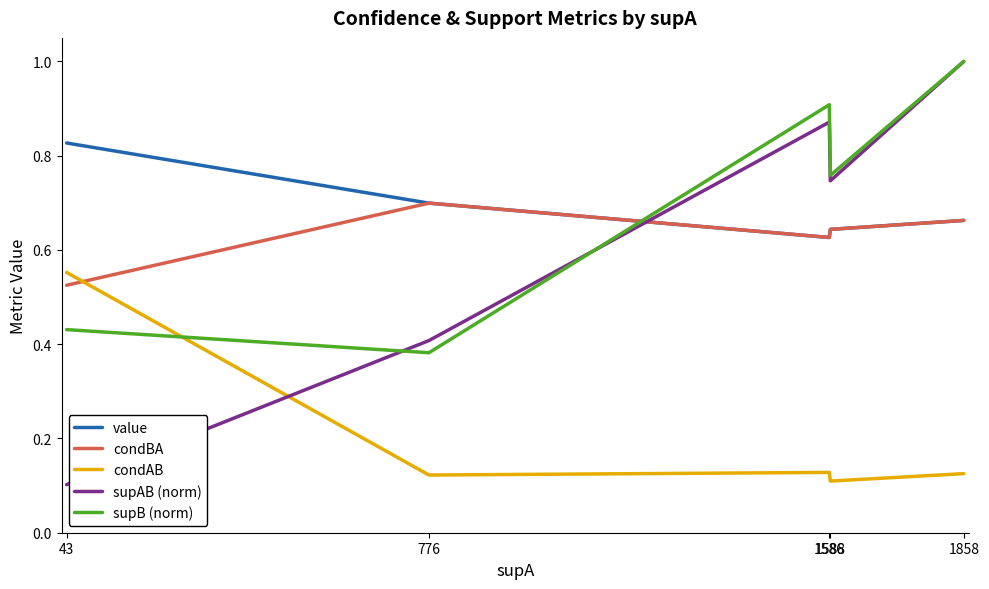

Between which two adjacent categories do supAB (norm) and supB (norm) first intersect?

43 and 776